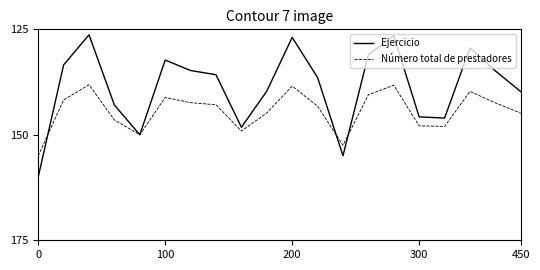

Which series has the widest spread of values?

Ejercicio